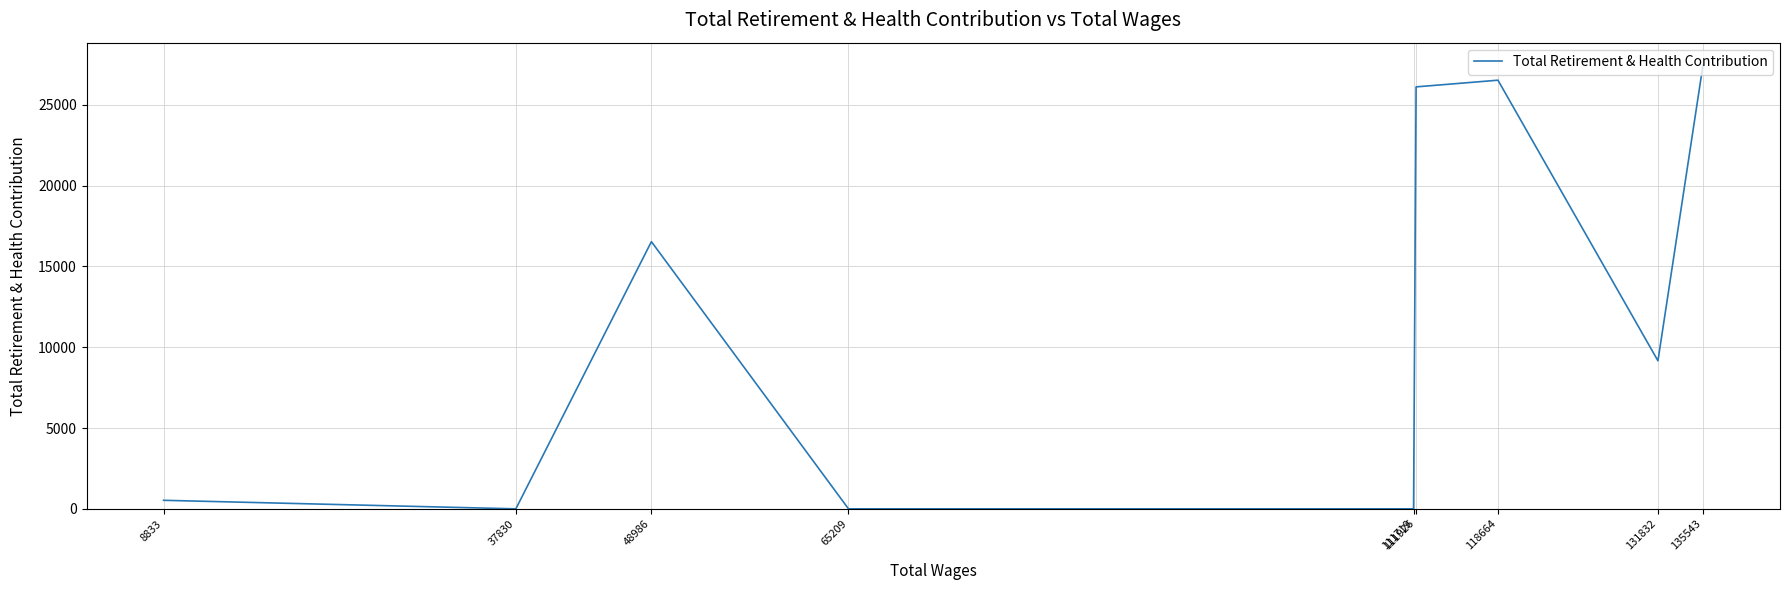

How many categories are shown in the chart?

9